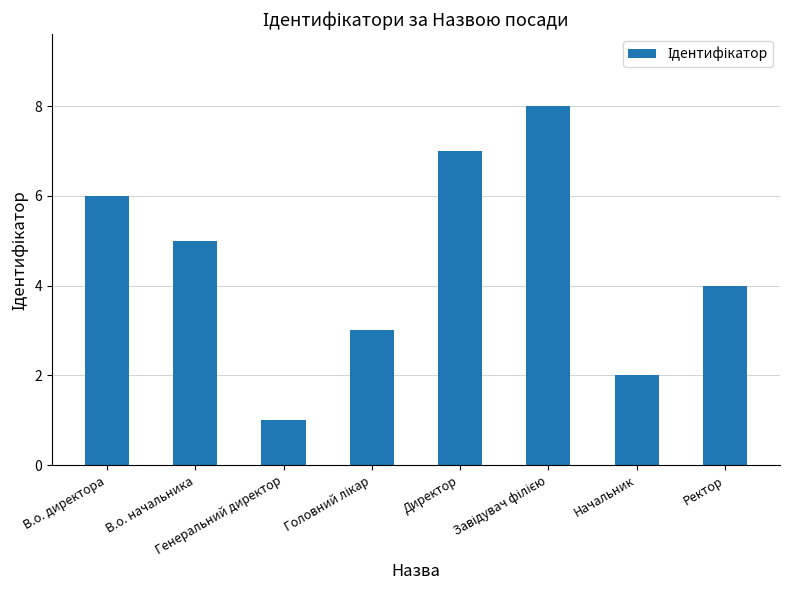

What is the difference between the maximum and minimum values?

7